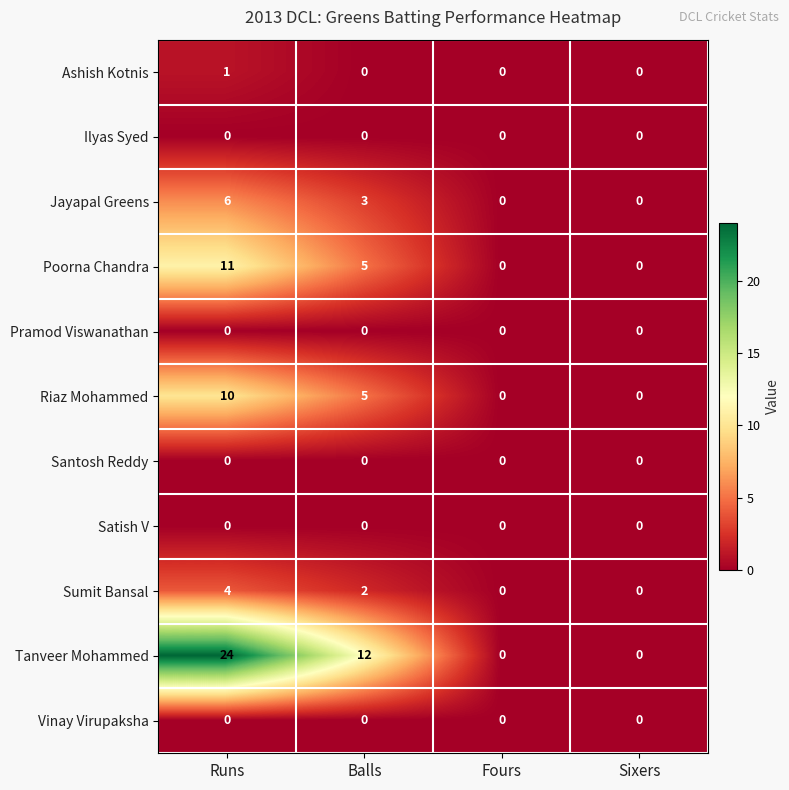

Which series has the largest total across all categories?

Tanveer Mohammed